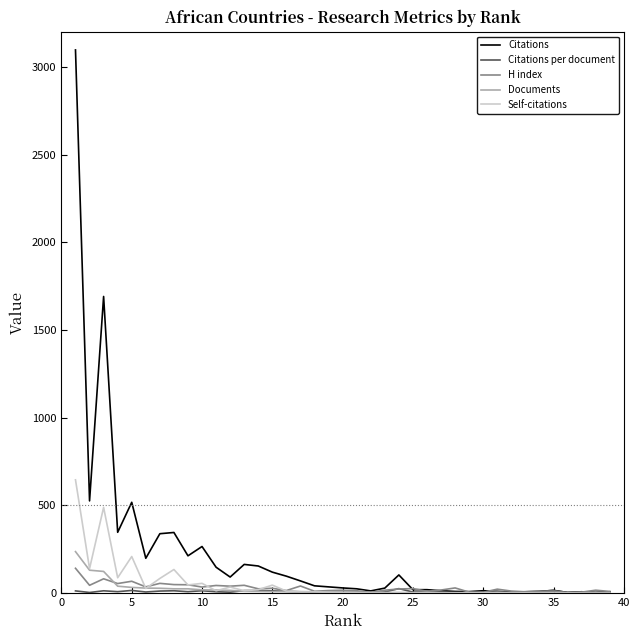

Which series has the largest total across all categories?

Citations